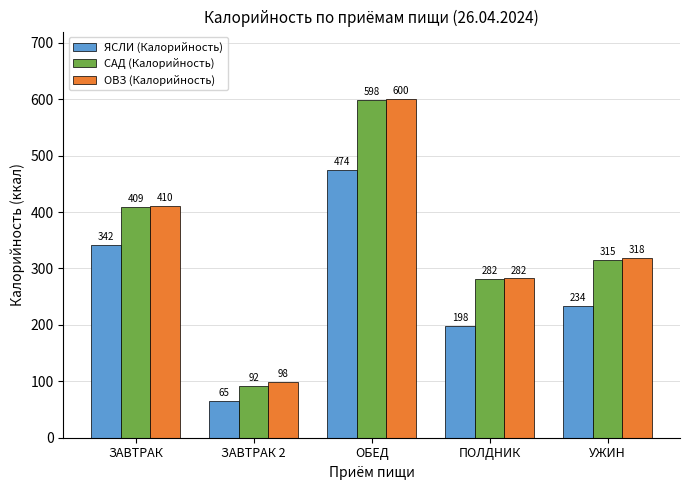

What is the average value of the ЯСЛИ (Калорийность) series?

262.7